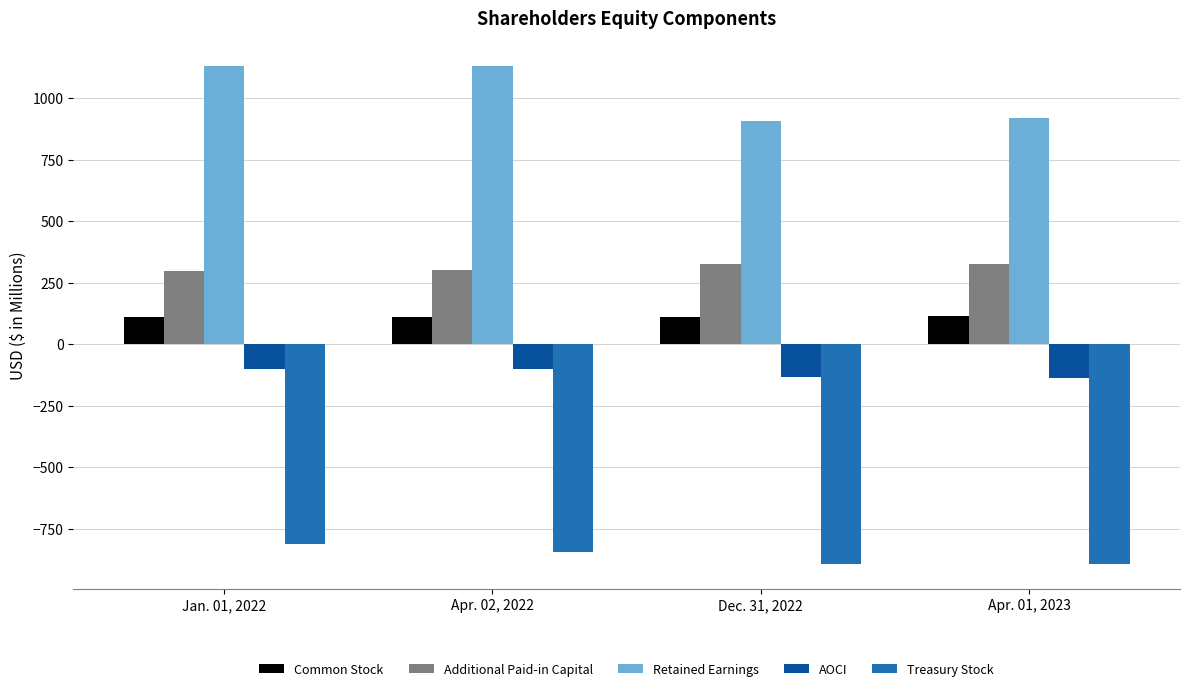

What is the sum of all Retained Earnings values?

4082.9